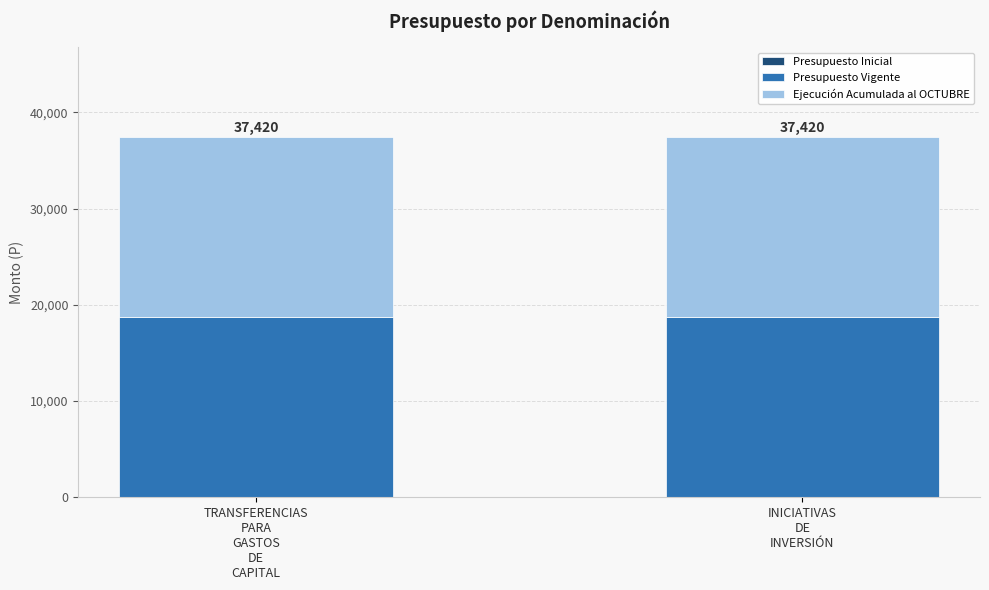

What is the total value across all series at INICIATIVAS
DE
INVERSIÓN?

37420